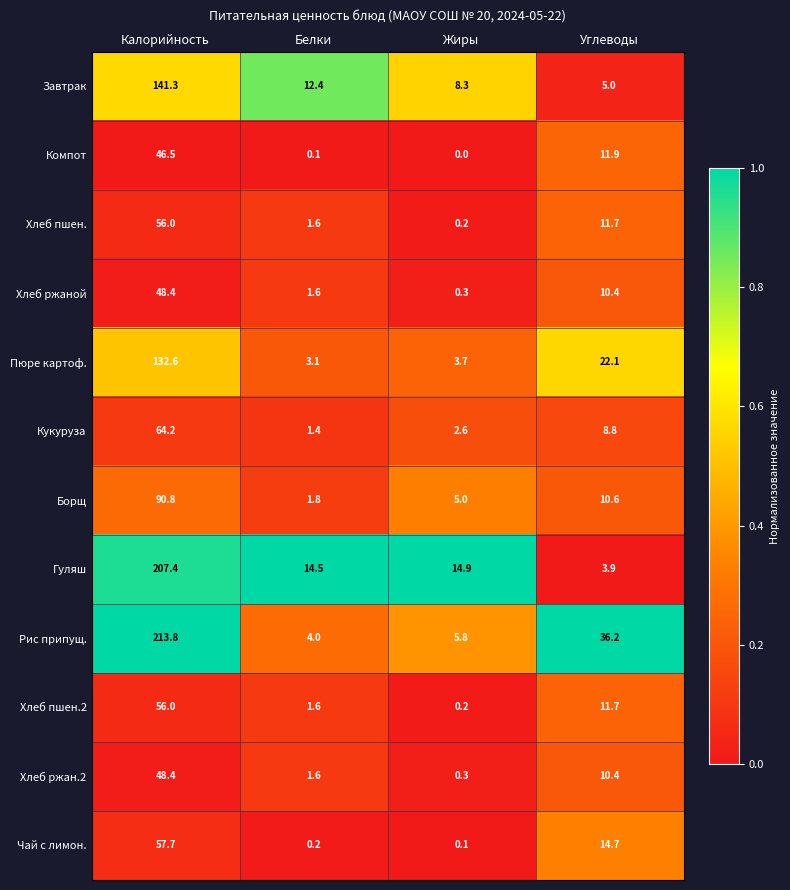

What is the difference between the second highest and second lowest values in the Завтрак series?

4.1